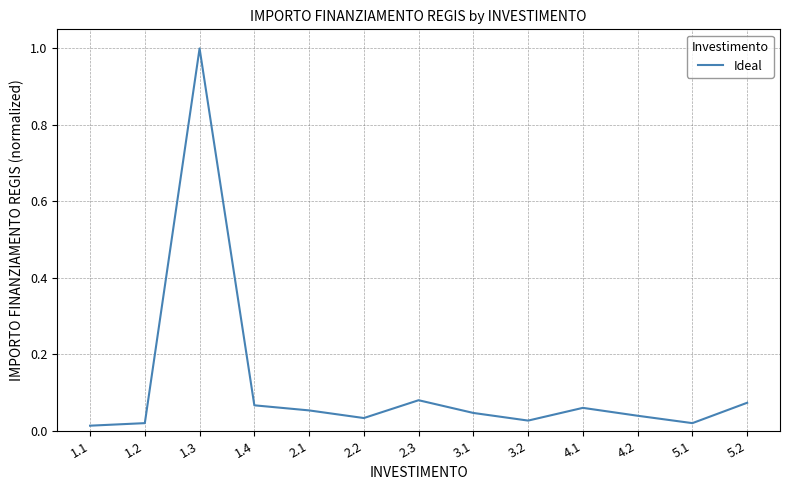

True or false: the data shows 0.0 at 2.1.

False